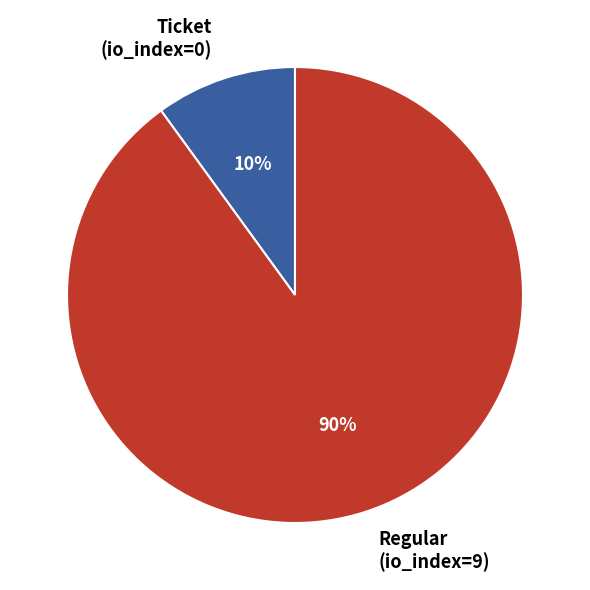

To the nearest percent, what is the average slice percentage?

50%